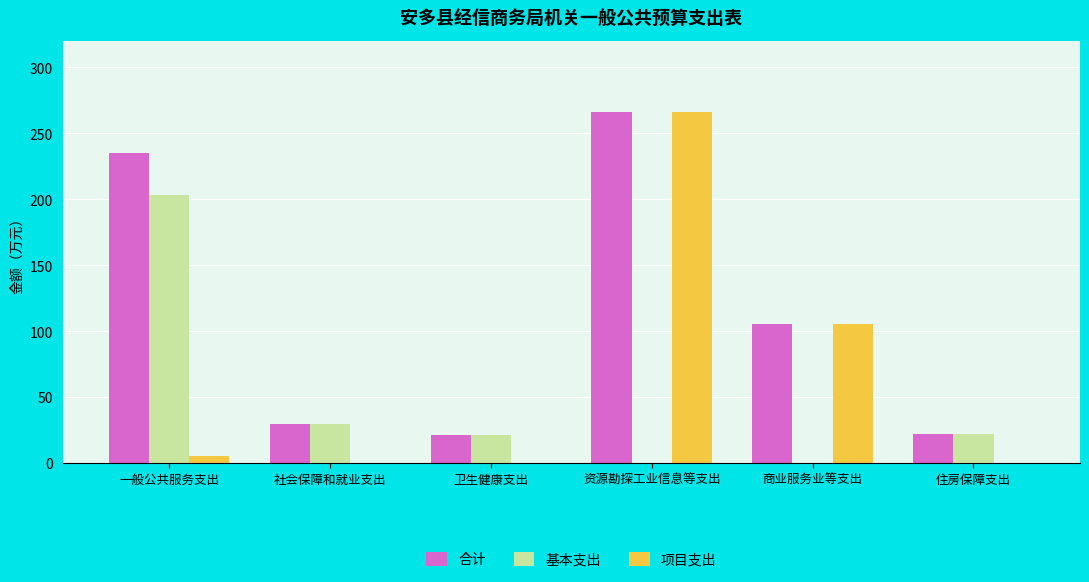

Between 一般公共服务支出 and 资源勘探工业信息等支出, which series saw the biggest shift?

项目支出